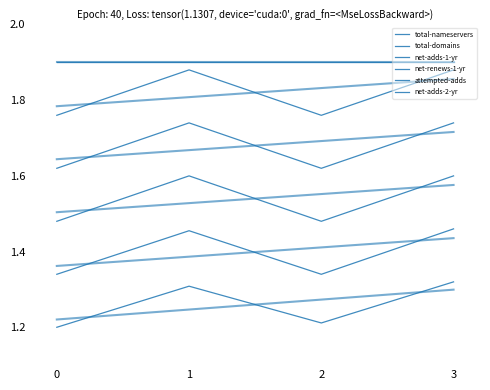

Which has a higher value, 0 or 2?

2